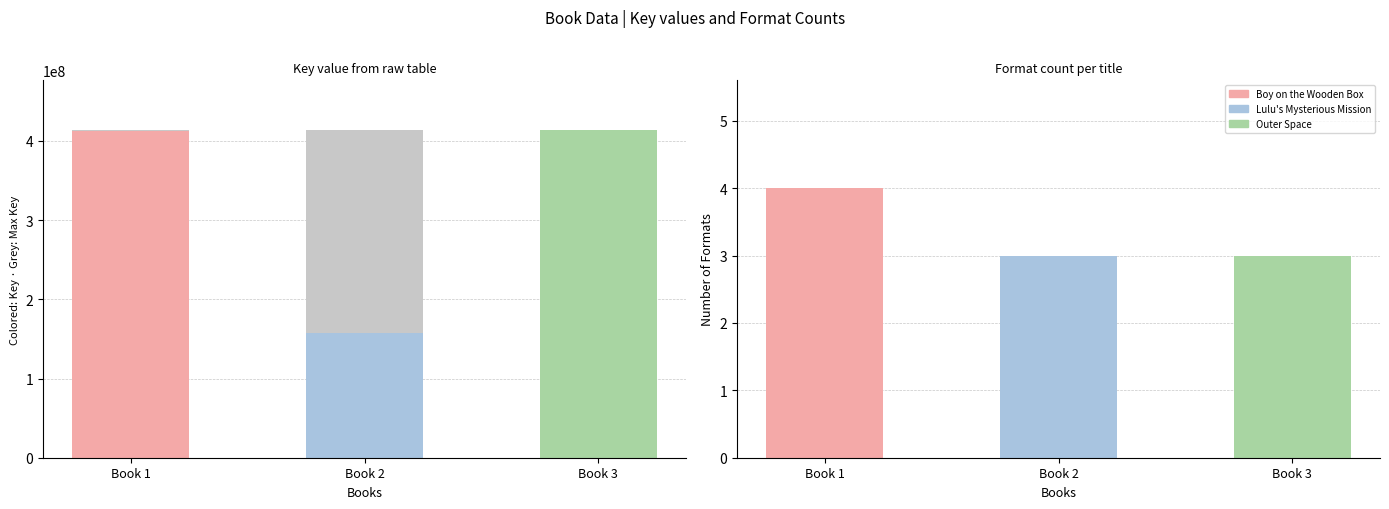

The chart shows a value of 157621282 at Lulu's Mysterious Mission. True or false?

True